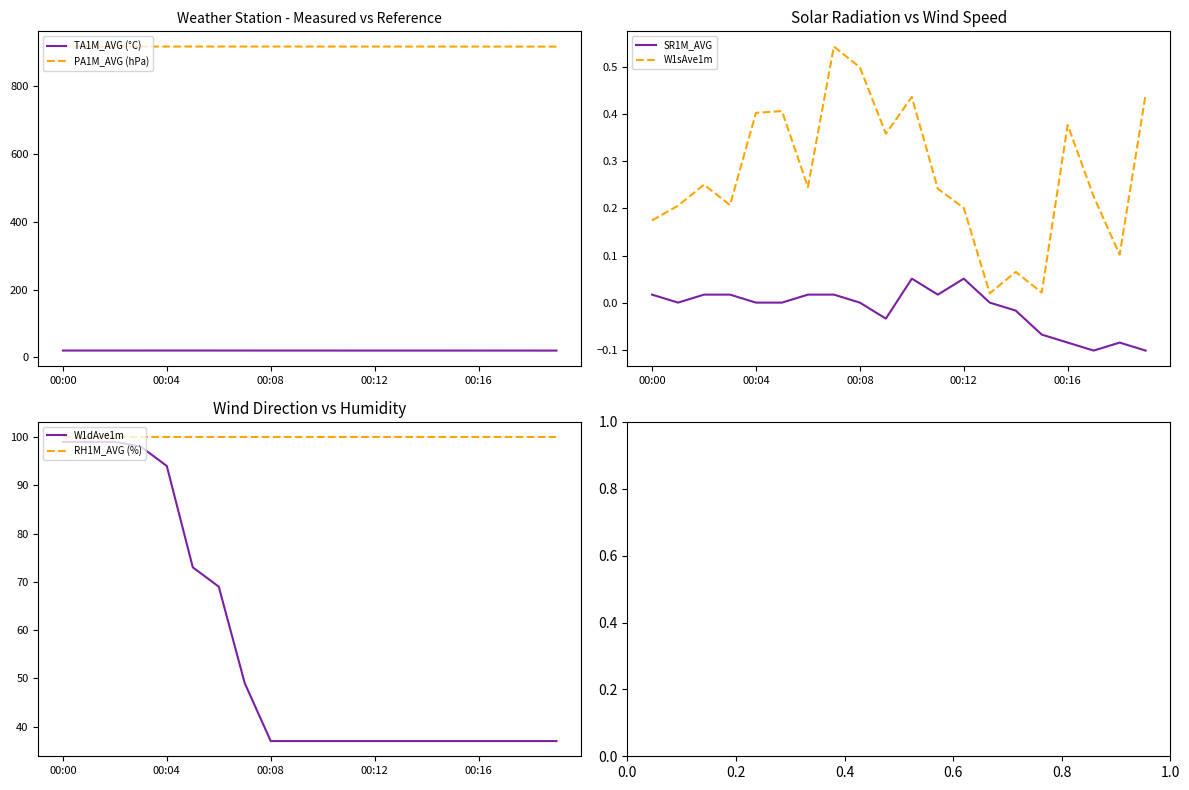

Reading left to right, list all the values displayed in this chart.

TA1M_AVG (°C): 20.5	20.5	20.5	20.5	20.5	20.5	20.5	20.5	20.4	20.4	20.4	20.4	20.4	20.4	20.4	20.4	20.4	20.4	20.4	20.4
PA1M_AVG (hPa): 915.2	915.2	915.2	915.2	915.2	915.2	915.1	915.1	915.1	915.1	915.1	915.1	915.1	915.1	915.1	915.1	915.0	915.0	915.0	915.0
SR1M_AVG: 0.0	0.0	0.0	0.0	0.0	0.0	0.0	0.0	0.0	-0.0	0.1	0.0	0.1	0.0	-0.0	-0.1	-0.1	-0.1	-0.1	-0.1
W1sAve1m: 0.2	0.2	0.3	0.2	0.4	0.4	0.2	0.5	0.5	0.4	0.4	0.2	0.2	0.0	0.1	0.0	0.4	0.2	0.1	0.4
W1dAve1m: 99.0	99.0	99.0	98.0	94.0	73.0	69.0	49.0	37.0	37.0	37.0	37.0	37.0	37.0	37.0	37.0	37.0	37.0	37.0	37.0
RH1M_AVG (%): 100.0	100.0	100.0	100.0	100.0	100.0	100.0	100.0	100.0	100.0	100.0	100.0	100.0	100.0	100.0	100.0	100.0	100.0	100.0	100.0